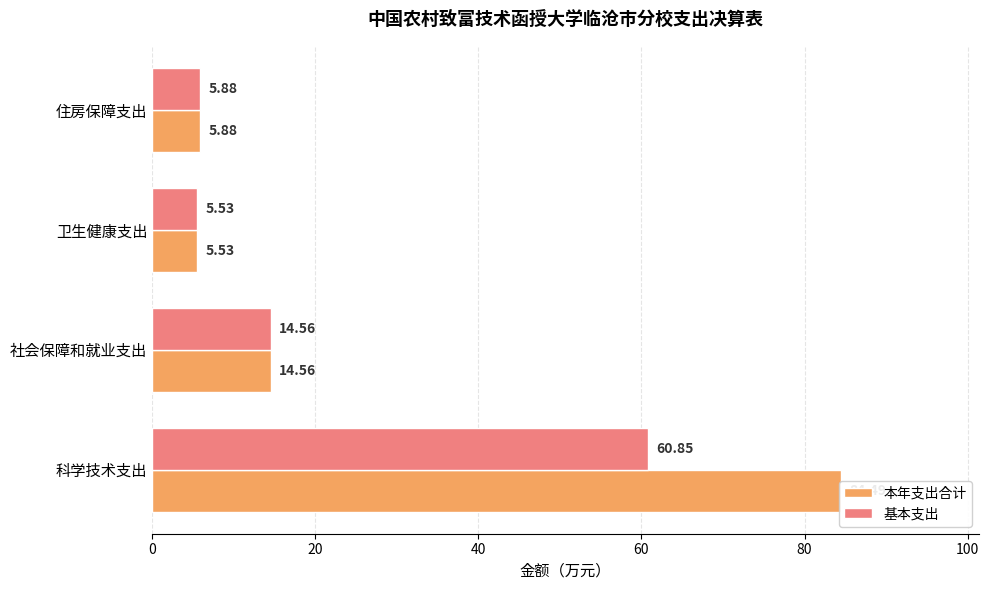

What is the value of the 本年支出合计 bar at the 4th from the left?

5.9